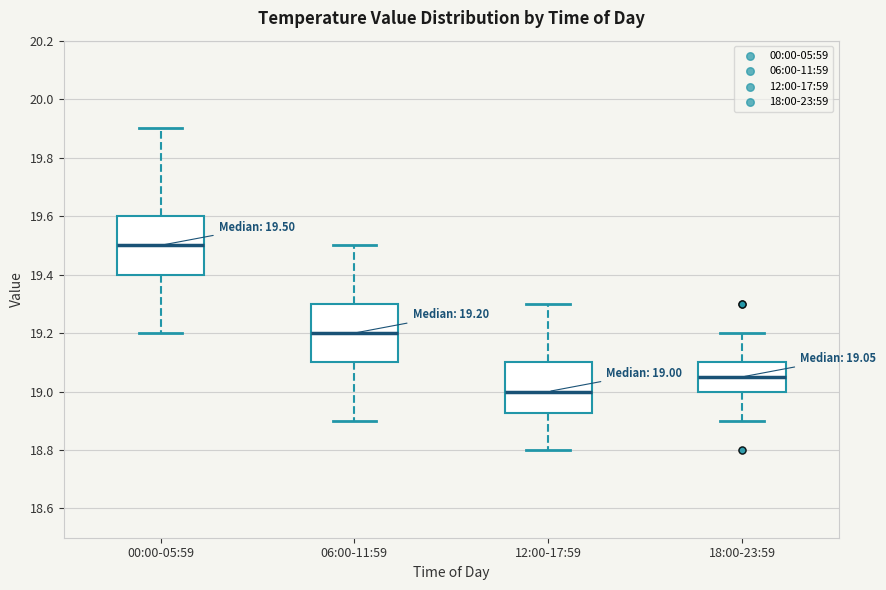

Which box's median line is the highest?

00:00-05:59